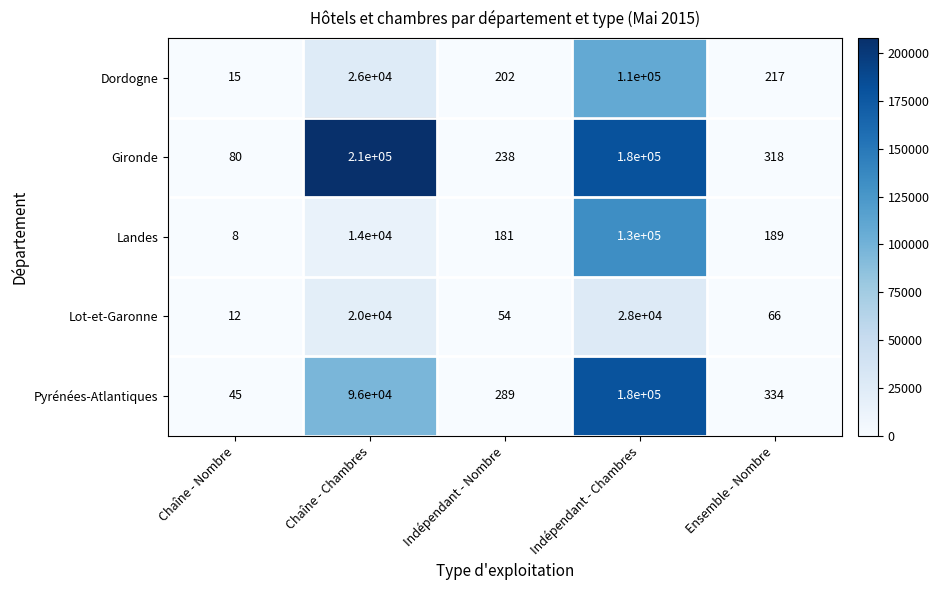

Read the Gironde value at Ensemble - Nombre, to the nearest 10.

320